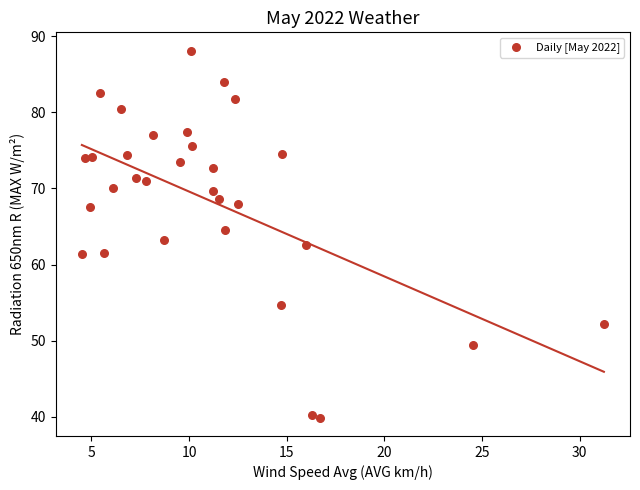

What is the range of X values (max minus min)?

26.7